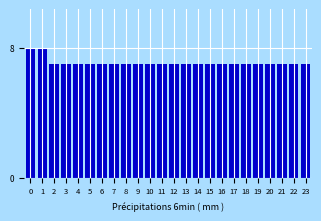

Reading right to left, transcribe all the data shown in this chart.

23=7	22=7	21=7	20=7	19=7	18=7	17=7	16=7	15=7	14=7	13=7	12=7	11=7	10=7	9=7	8=7	7=7	6=7	5=7	4=7	3=7	2=7	1=8	0=8